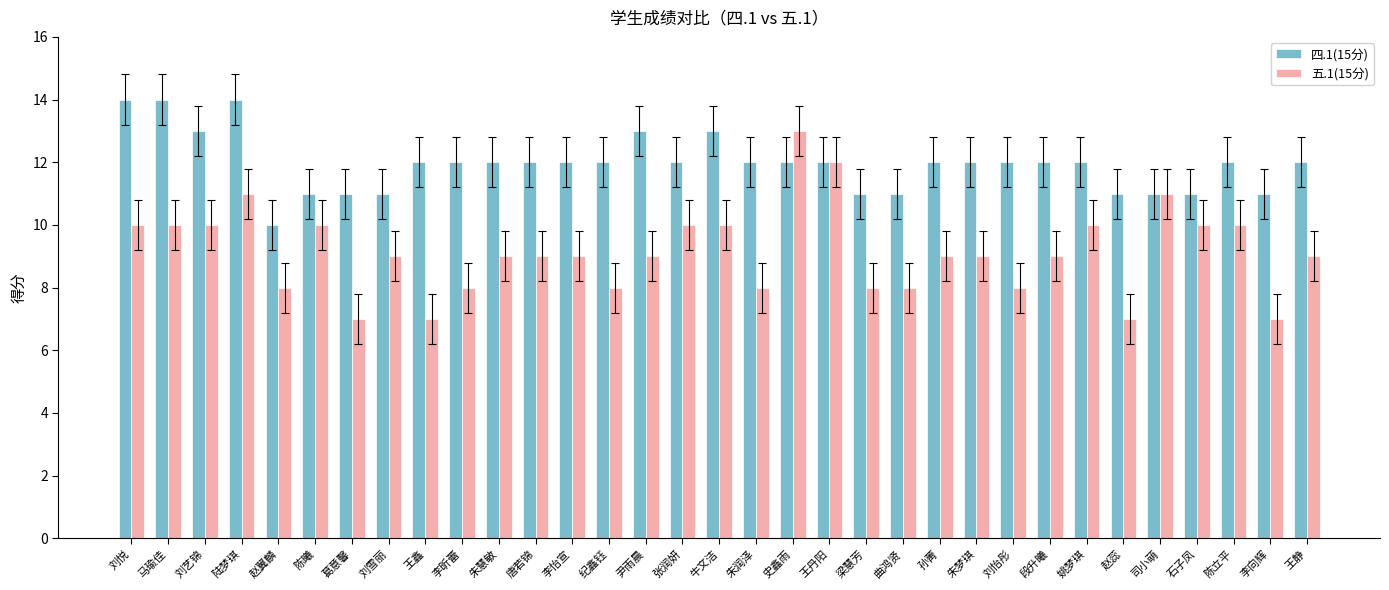

Which series has the largest range (max minus min)?

五.1(15分)